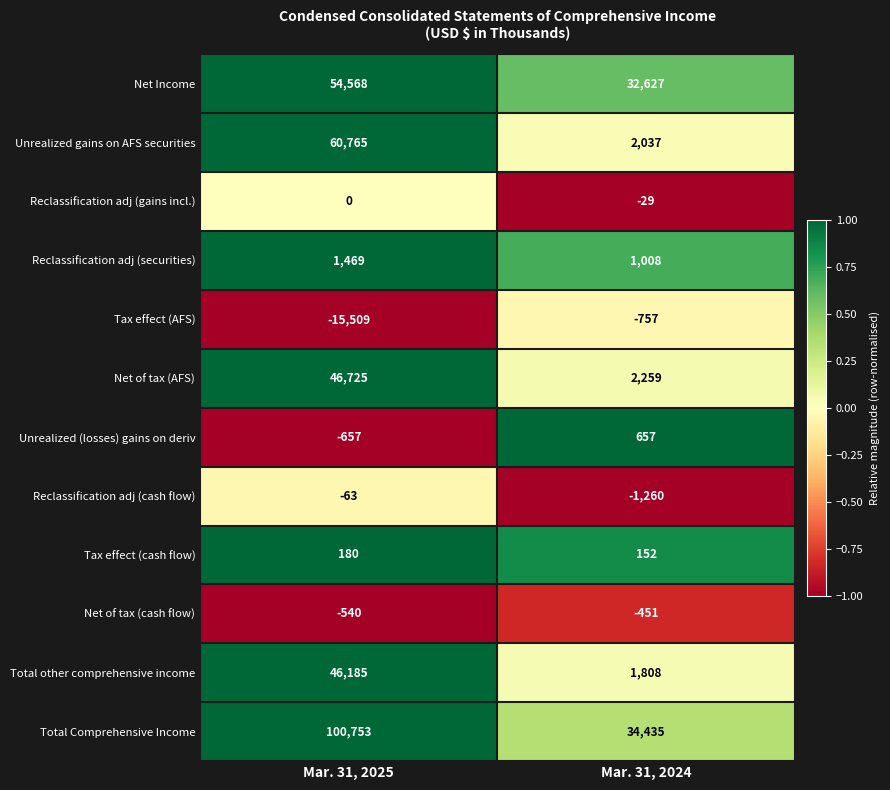

The Total Comprehensive Income series shows 34435 at Mar. 31, 2024. True or false?

True